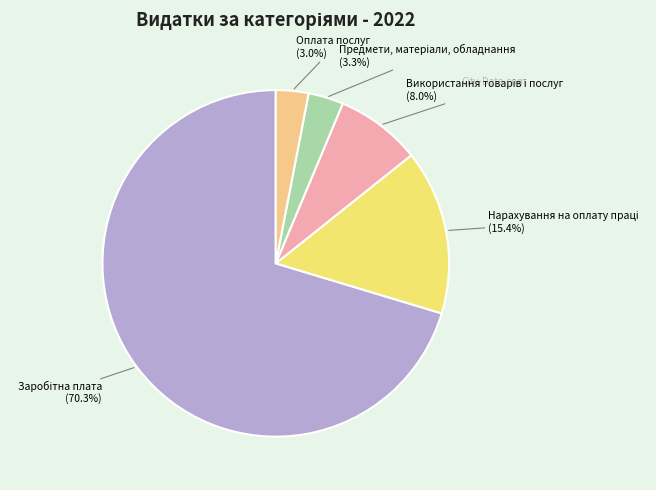

Does any single category account for the majority?

Yes